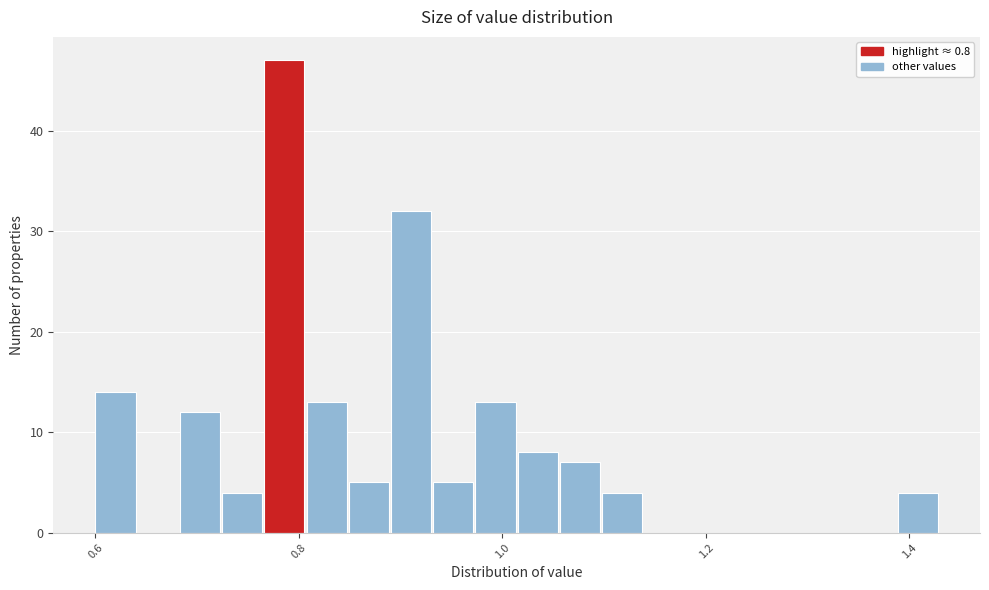

Read against the x-axis, roughly where is the centre of the tallest bar?

0.78